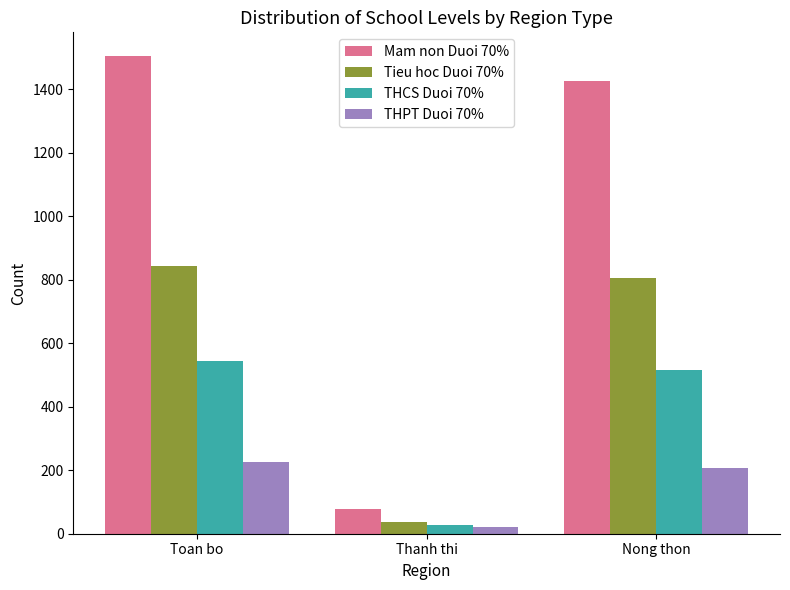

Rank the series by their average value, from lowest to highest.

THPT Duoi 70%, THCS Duoi 70%, Tieu hoc Duoi 70%, Mam non Duoi 70%